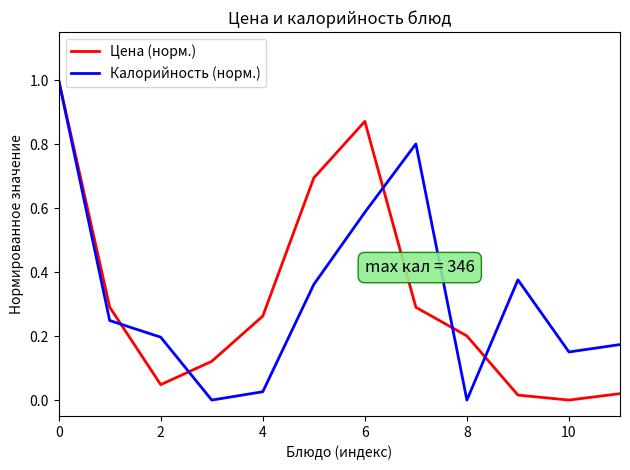

In Калорийность (норм.), how many points are lower than both neighbors (excluding endpoints)?

3